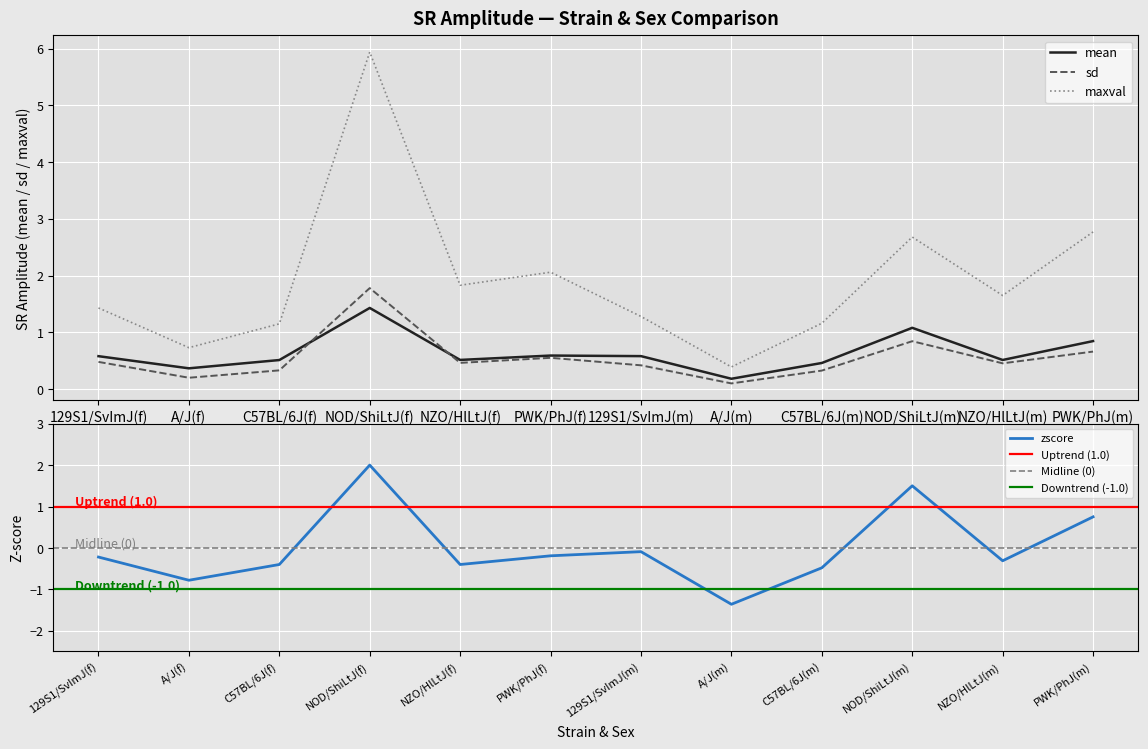

What is the label of the 11th point from the right?

A/J(f)